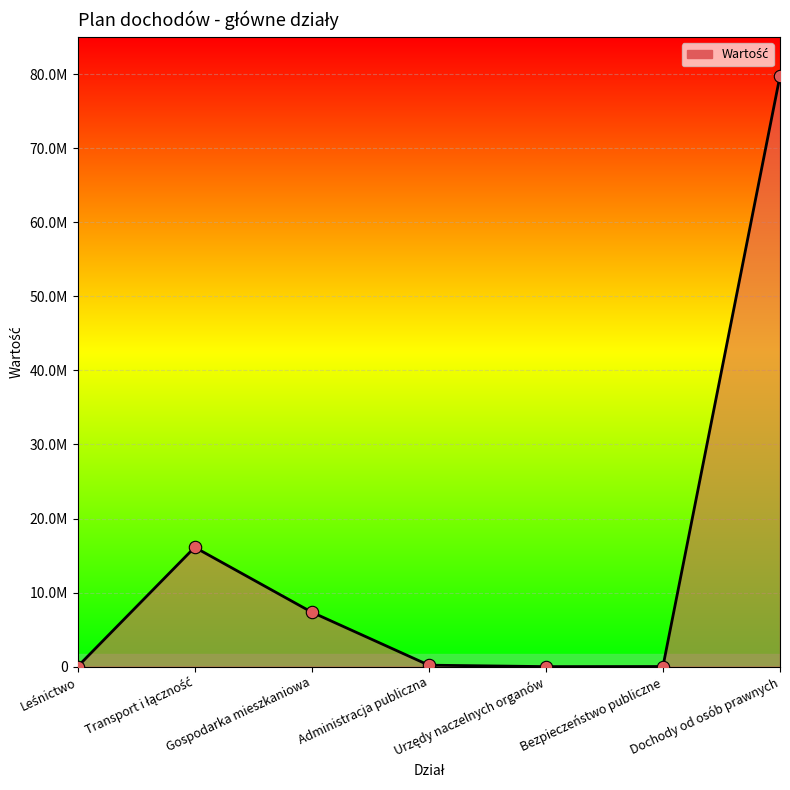

What is the change in value from Leśnictwo to Urzędy naczelnych organów?

-4052.0